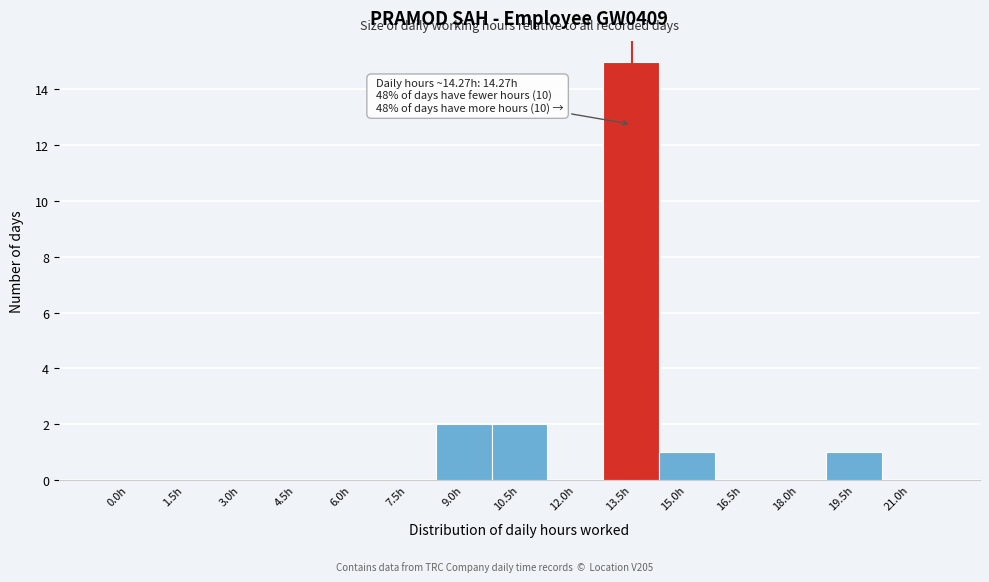

Reading right to left, list all the values displayed in this chart.

21.0h=0	19.5h=1	18.0h=0	16.5h=0	15.0h=1	13.5h=15	12.0h=0	10.5h=2	9.0h=2	7.5h=0	6.0h=0	4.5h=0	3.0h=0	1.5h=0	0.0h=0